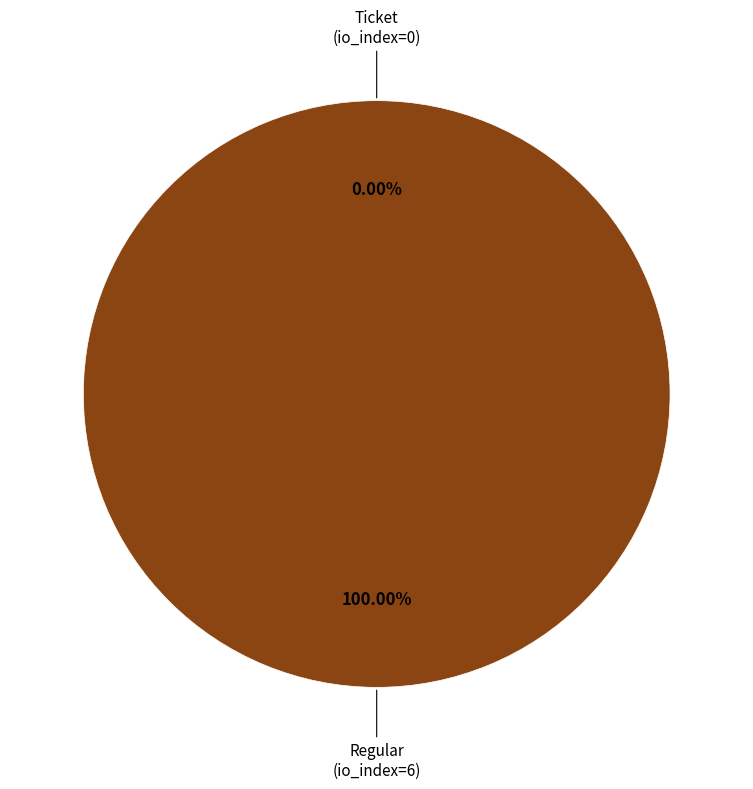

The Regular (io_index=6) slice represents 100% of the pie. True or false?

True